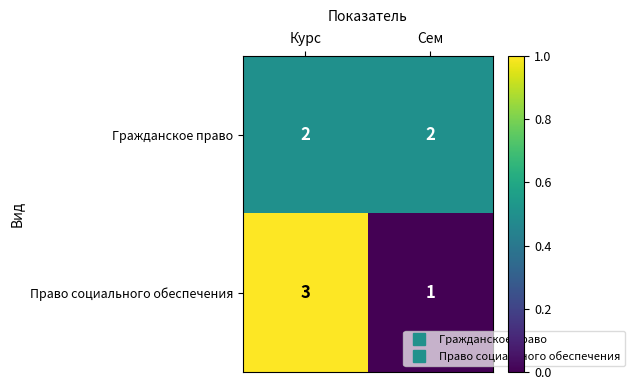

The Право социального обеспечения series shows 4 at Курс. True or false?

False